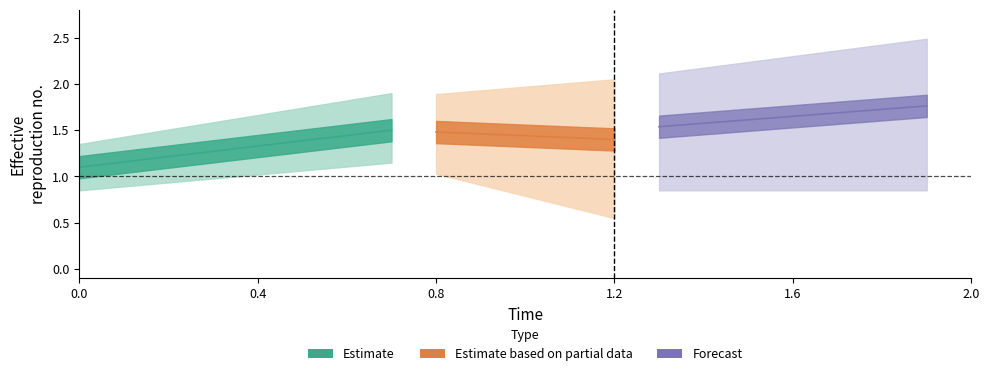

True or false: error has more than 1 interior local peaks.

False